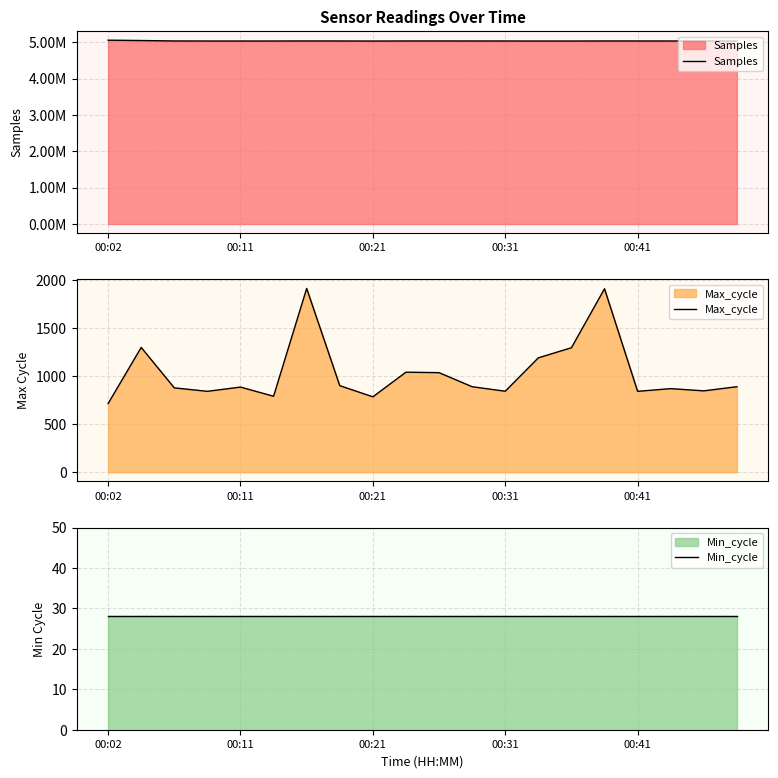

What is the sum of all Samples values?

100686630